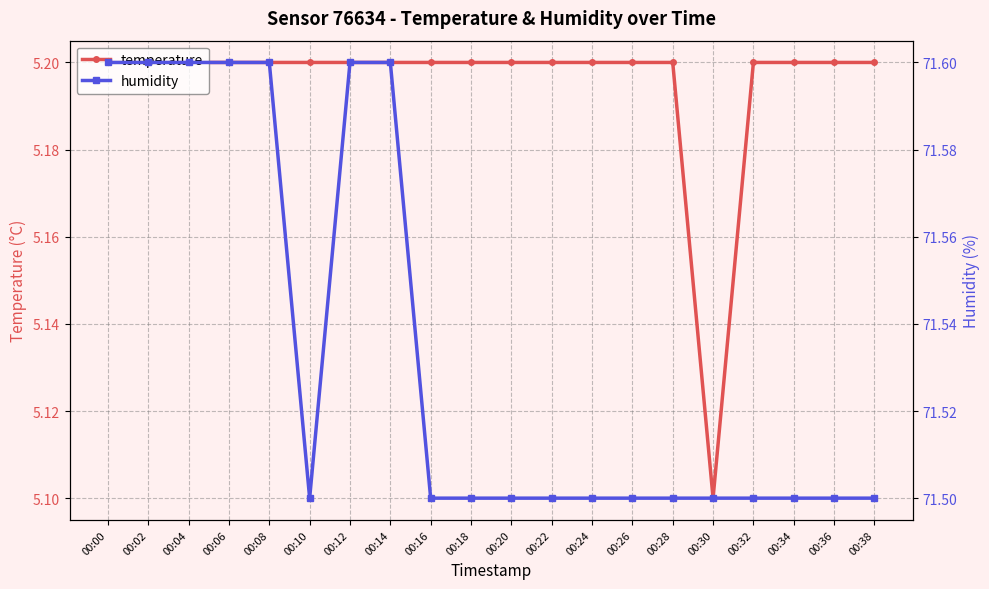

True or false: humidity and temperature intersect in this chart.

False